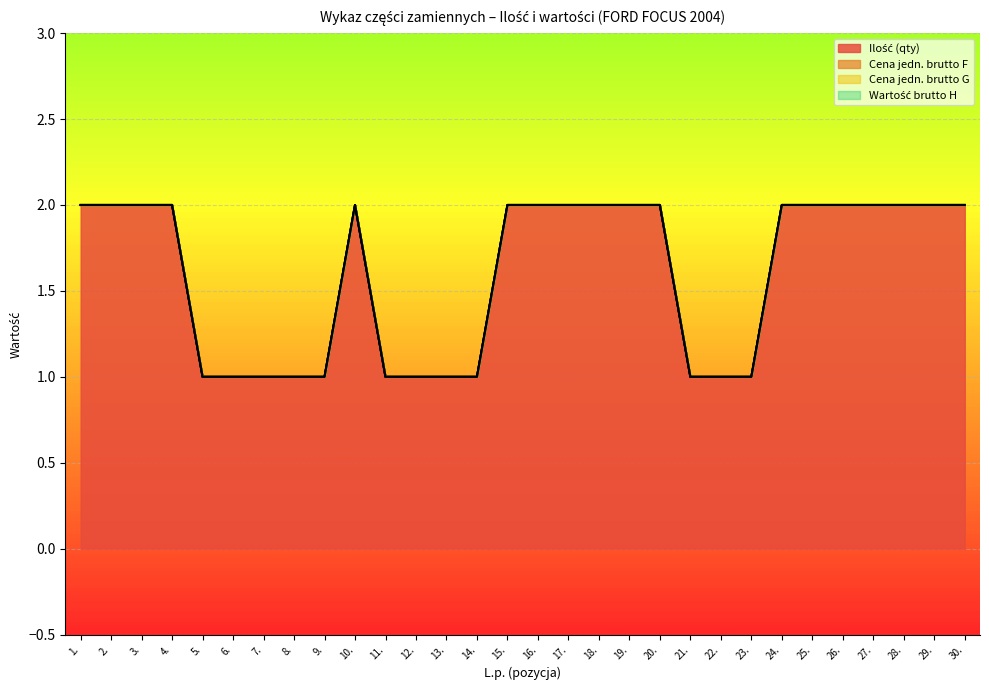

How many lines are shown in the chart?

4